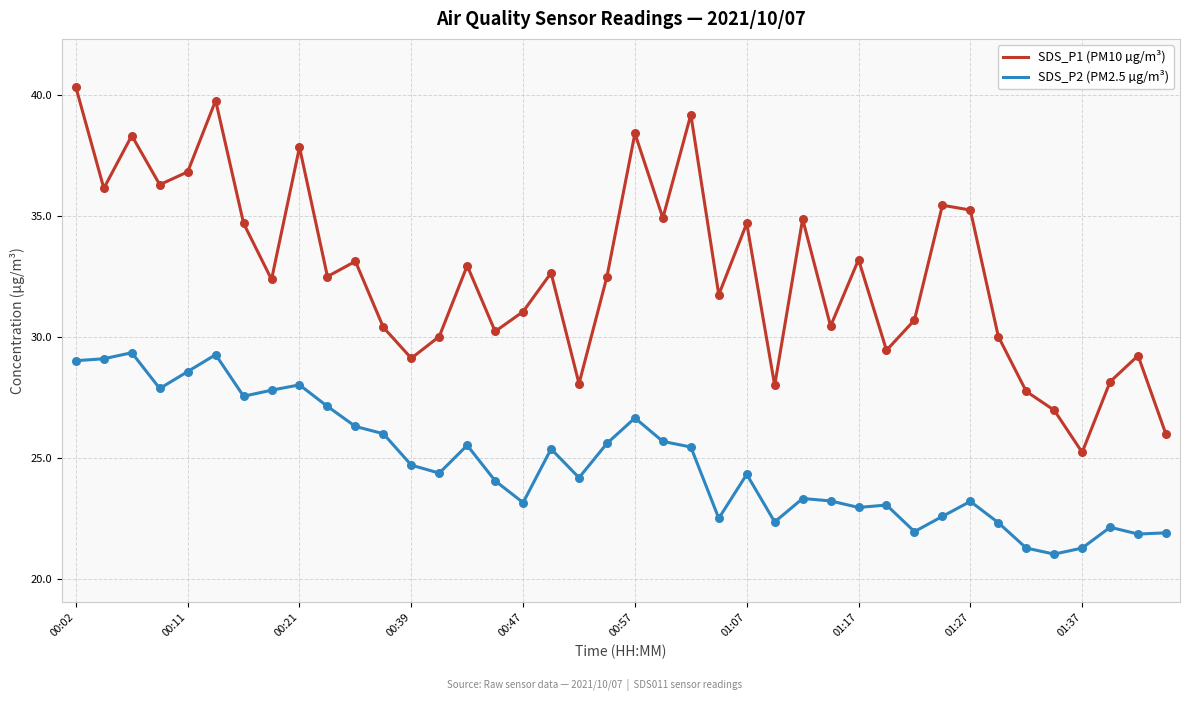

What are all the series names shown in the legend?

SDS_P1 (PM10 µg/m³), SDS_P2 (PM2.5 µg/m³)